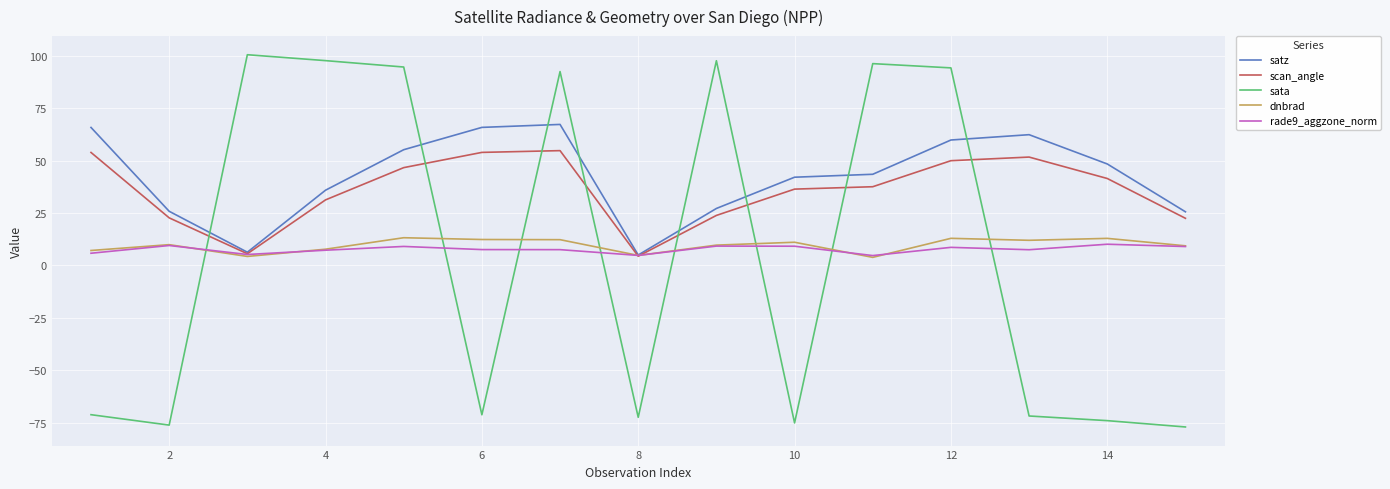

Which series has the largest range (max minus min)?

sata